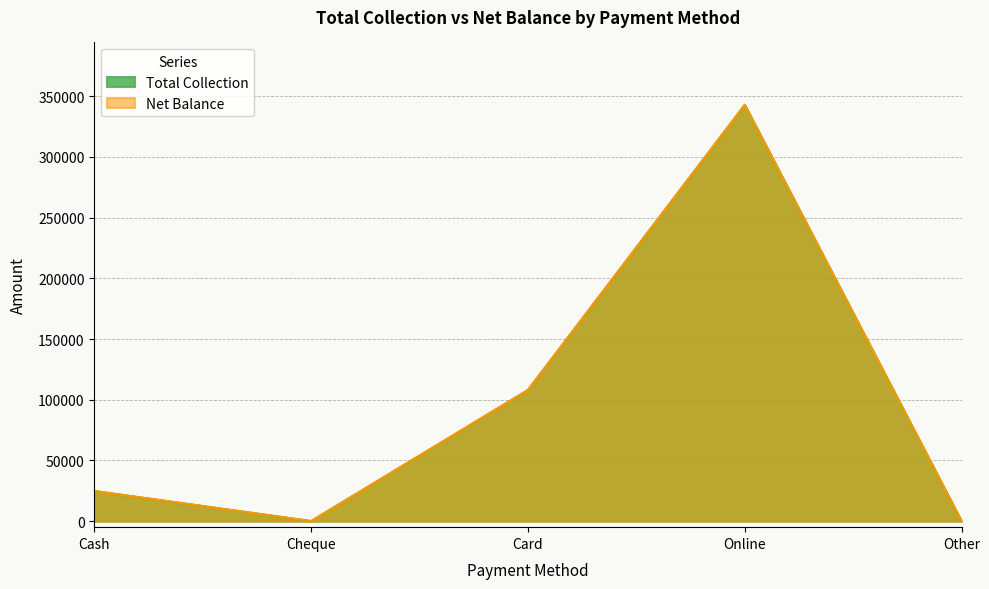

Reading left to right, transcribe all the data shown in this chart.

Total Collection: Cash=24780.0	Cheque=0.0	Card=107970.0	Online=342884.4	Other=0.0
Net Balance: Cash=24780.0	Cheque=0.0	Card=107970.0	Online=342884.4	Other=0.0